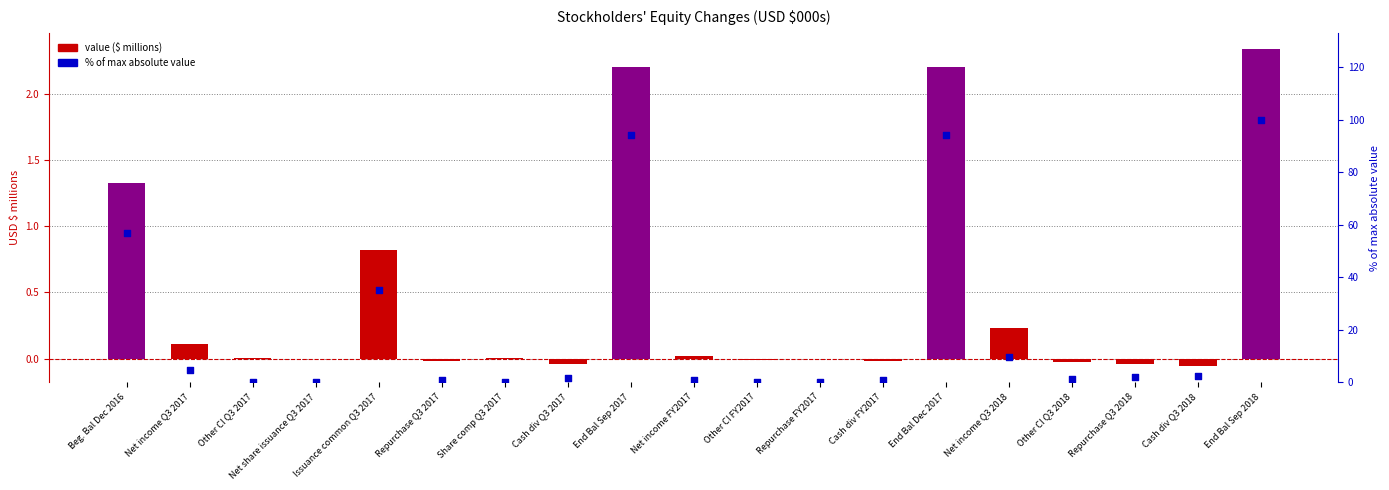

What are all the series names shown in the legend?

value ($ millions), % of max absolute value